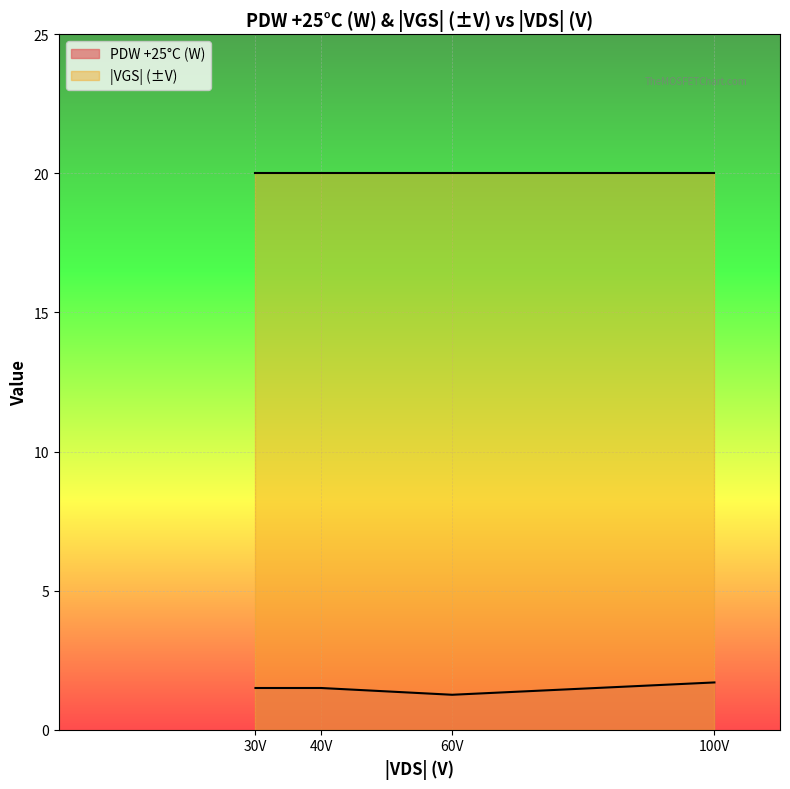

List the series in order of their peak value, lowest first.

PDW +25°C (W), |VGS| (±V)